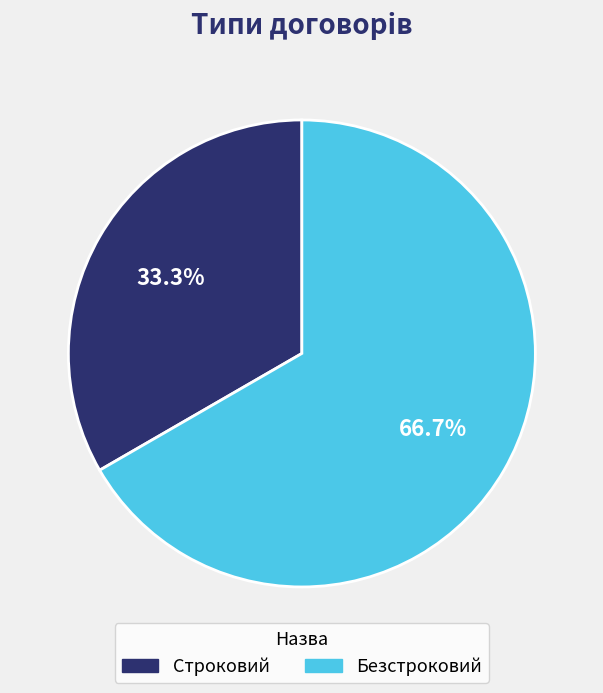

How many slices are in this pie chart?

2